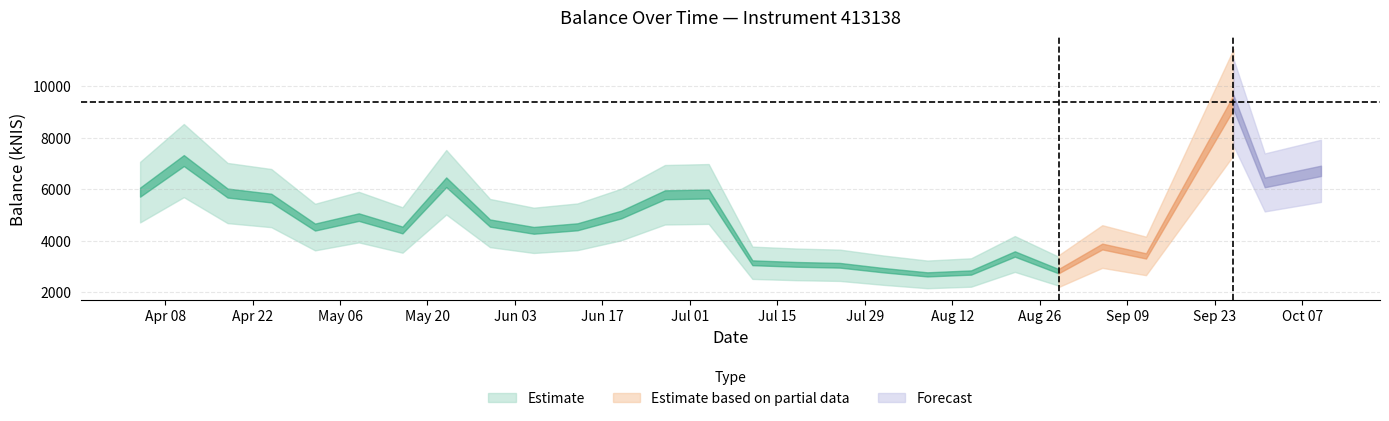

Which has a higher value, 2024-06-13 or 2024-09-26?

2024-09-26